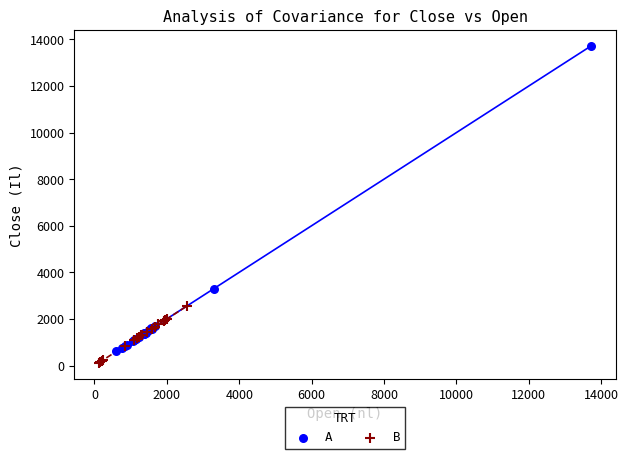

Which series has the largest Y range (max minus min)?

A